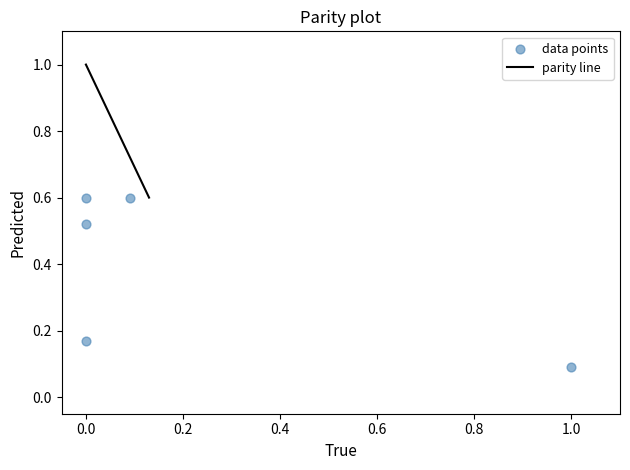

What is the range of X values (max minus min)?

1.0